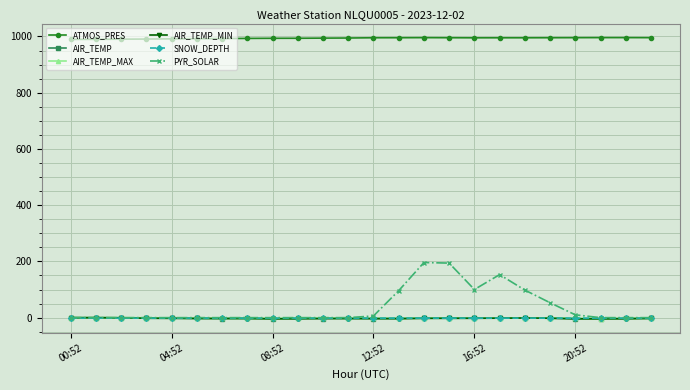

True or false: AIR_TEMP_MAX and ATMOS_PRES intersect in this chart.

False